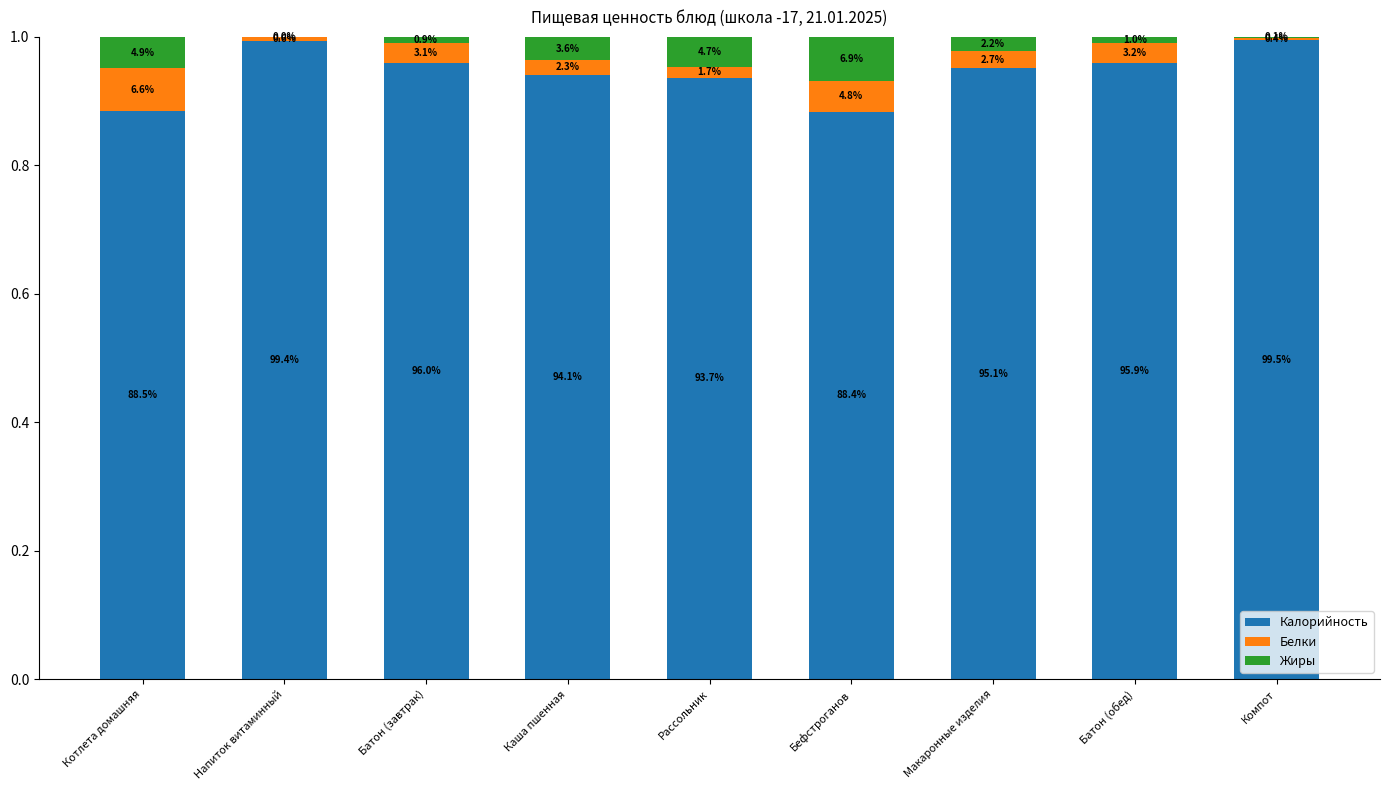

Which has a higher value, Бефстроганов or Рассольник?

Рассольник